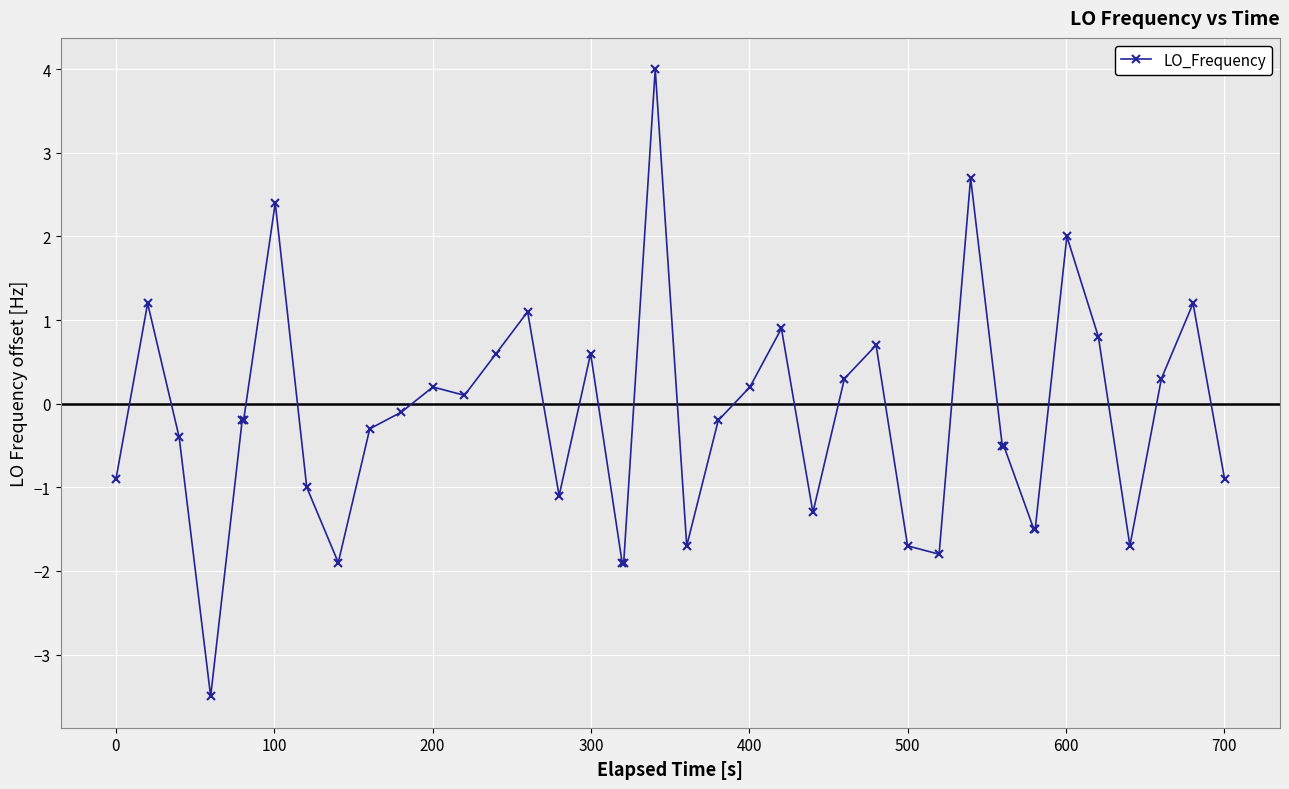

What is the difference between the maximum and second lowest values?

5.9